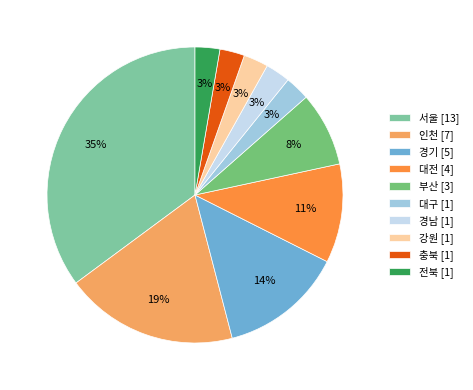

Combined, do 대전 [4] and 경기 [5] account for over 50%?

No